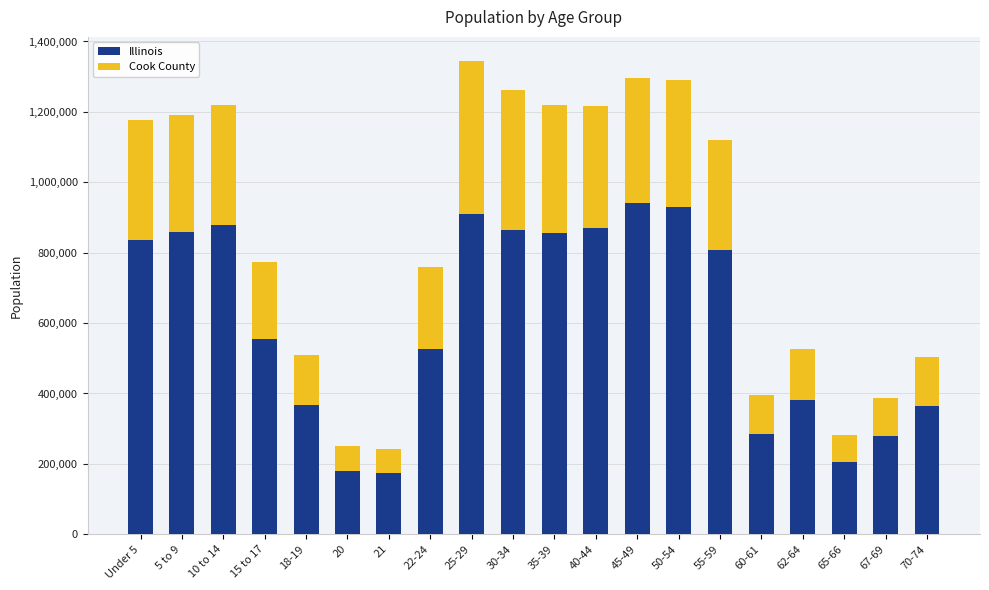

What is the maximum value for Illinois?

940094